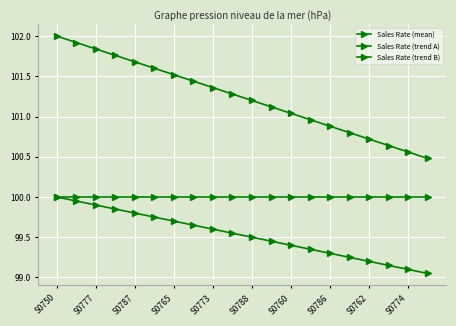

Rank the series by their average value, from lowest to highest.

Sales Rate (trend A), Sales Rate (mean), Sales Rate (trend B)